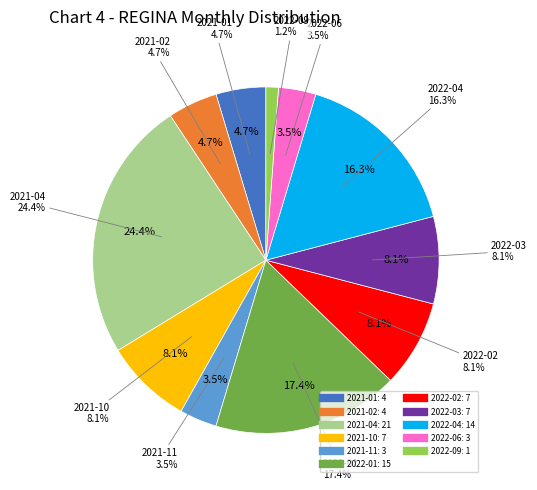

Which has a higher value, 2022-06 or 2022-09?

2022-06